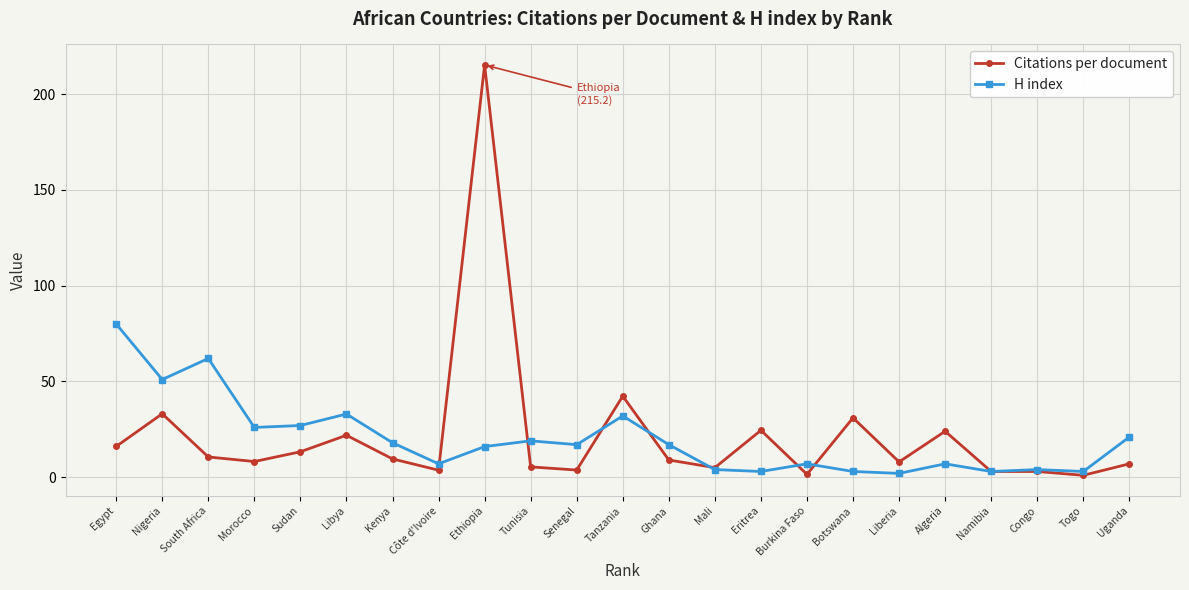

The value of H index at South Africa is 22.6. True or false?

False